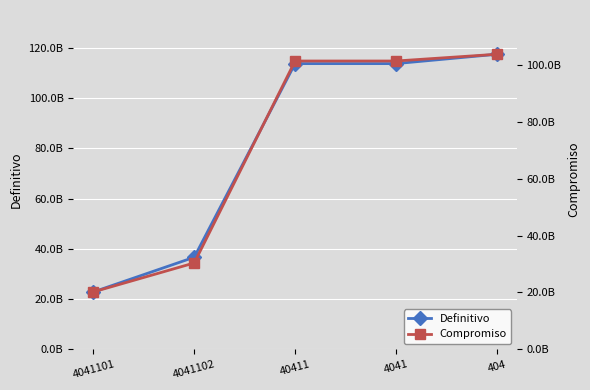

At which label is Definitivo closest to 70128422479?

4041102